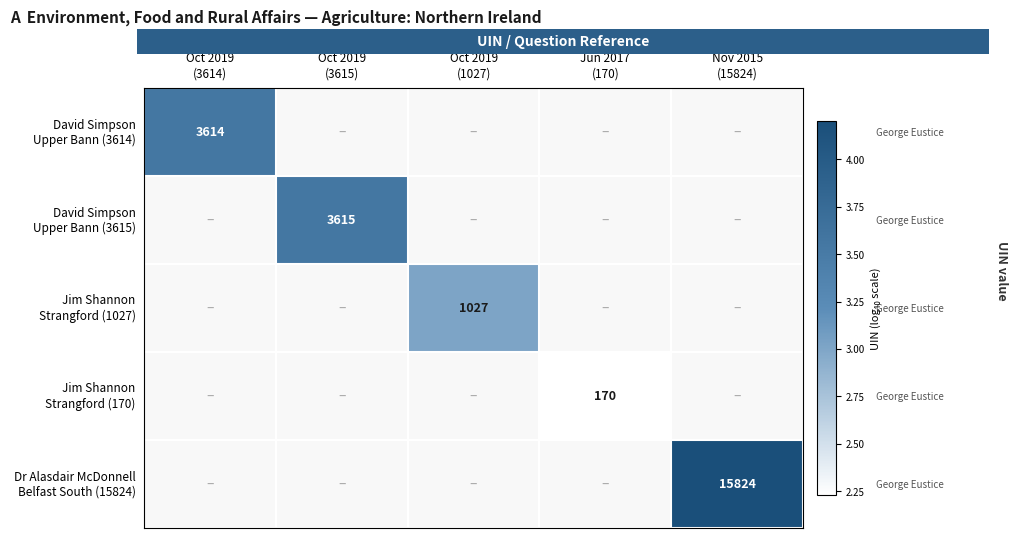

Which series has the widest spread of values?

David Simpson Upper Bann (3614)